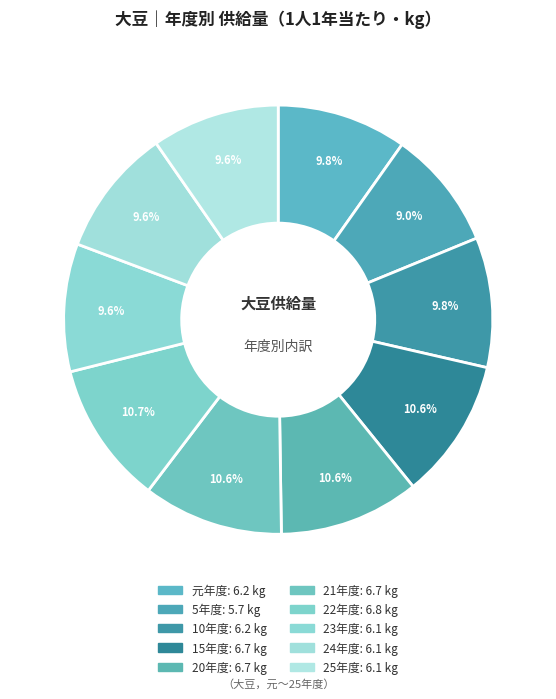

Which slice is the largest?

22